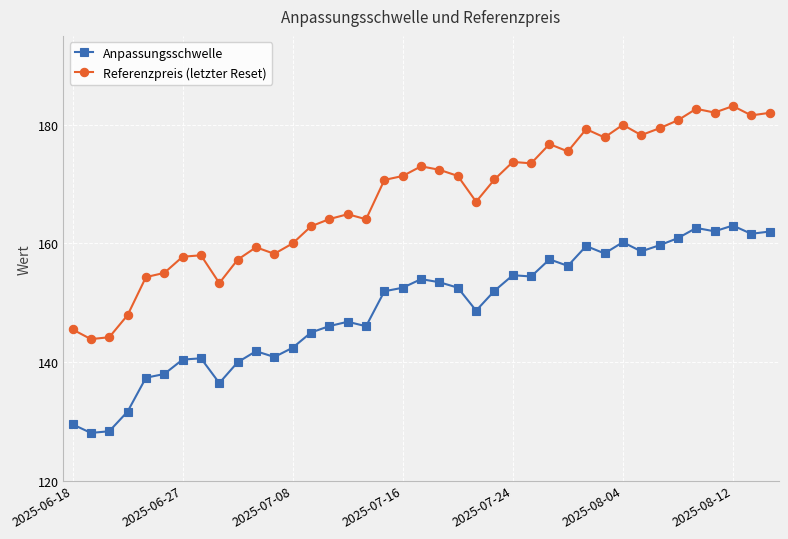

True or false: Referenzpreis (letzter Reset) and Anpassungsschwelle intersect in this chart.

False